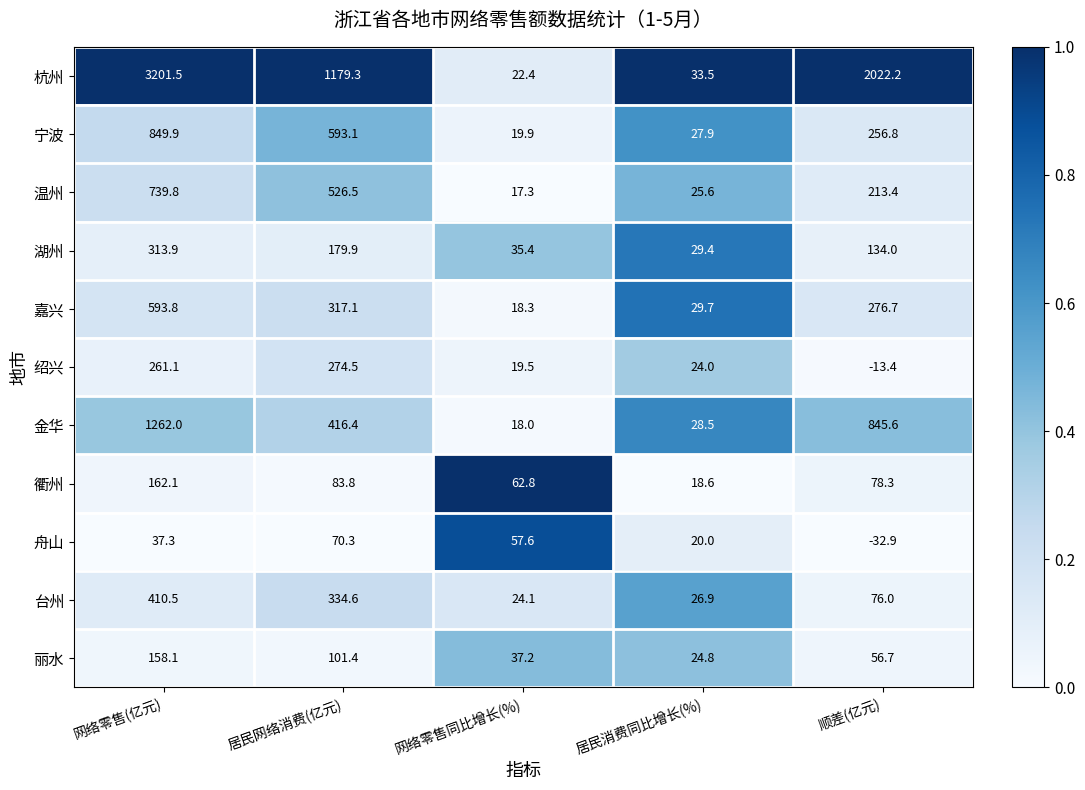

What is the highest value of the 温州 series?

739.8